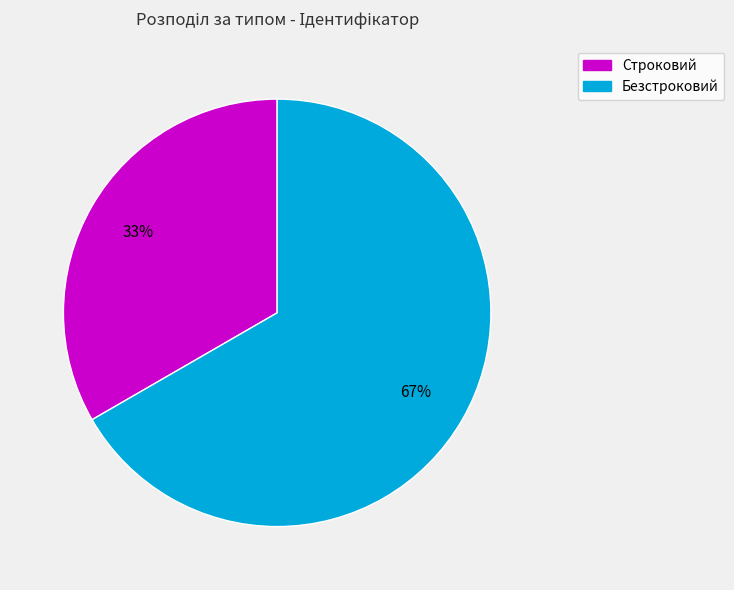

Combined, do Строковий and Безстроковий account for over 50%?

Yes